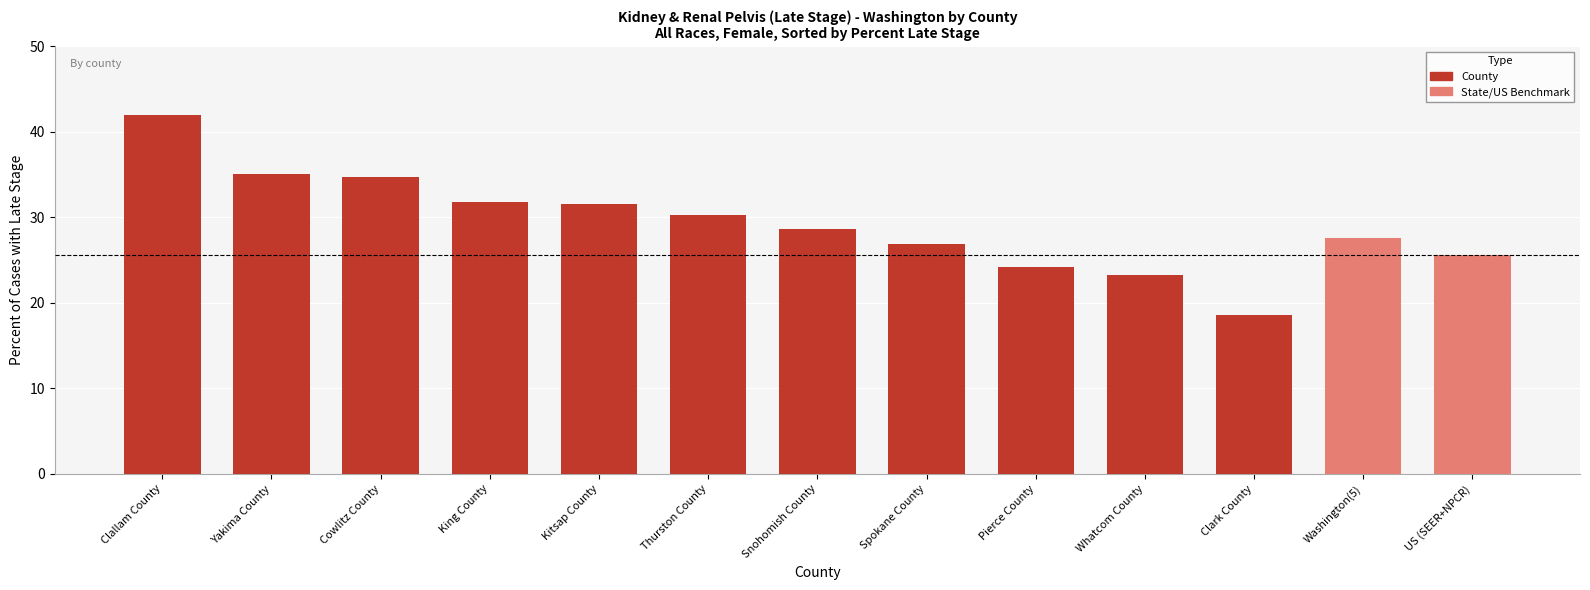

What is the label of the 13th bar from the left?

US (SEER+NPCR)